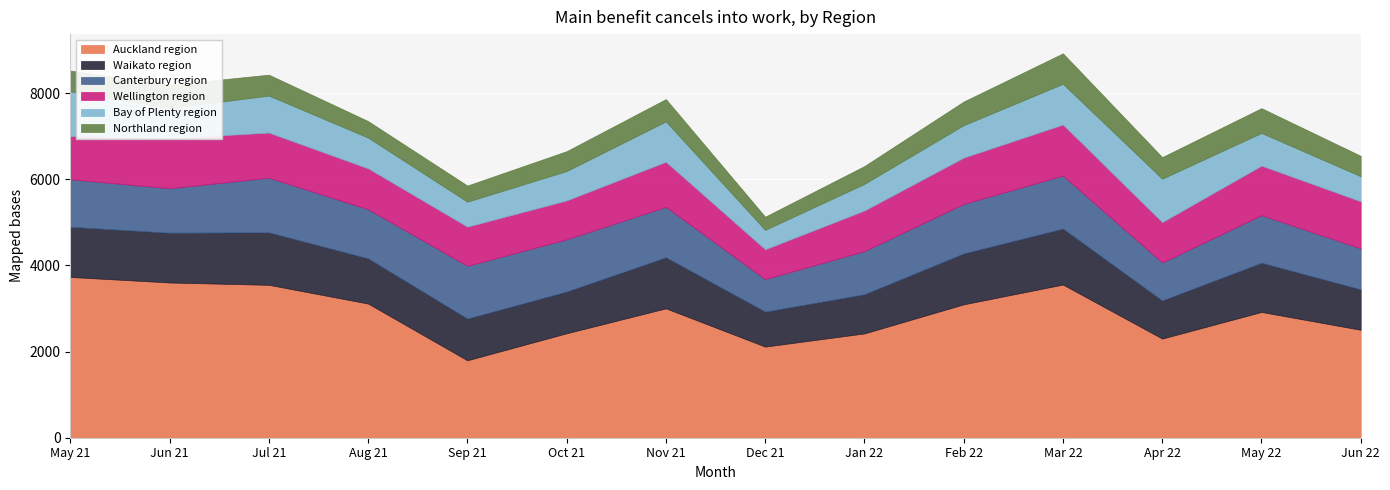

Which label corresponds to the smallest value in the chart?

Dec 21